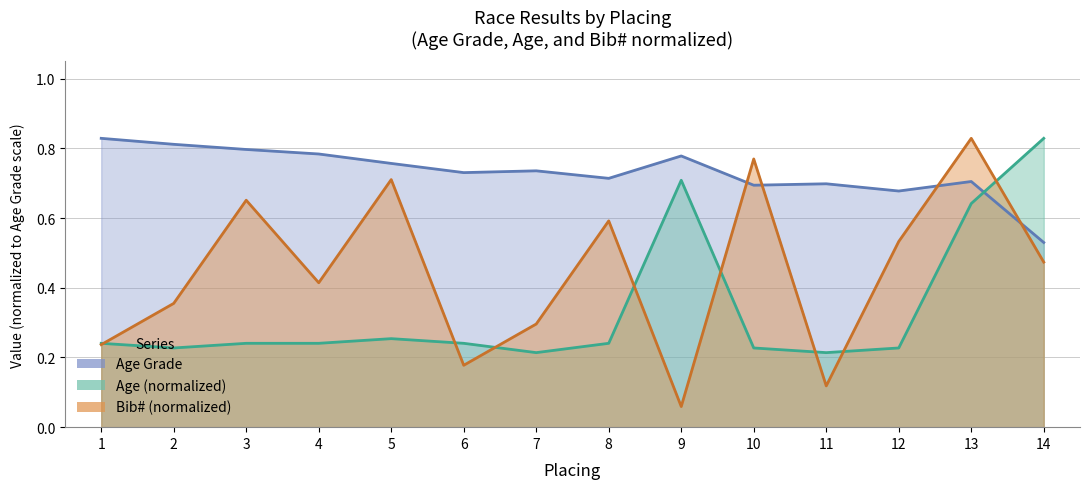

What is the difference between the second highest and minimum values in the Age series?

0.5